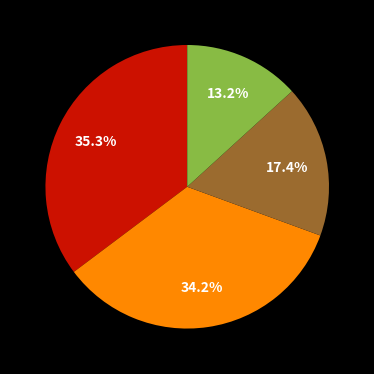

Is there a majority slice in this chart?

No